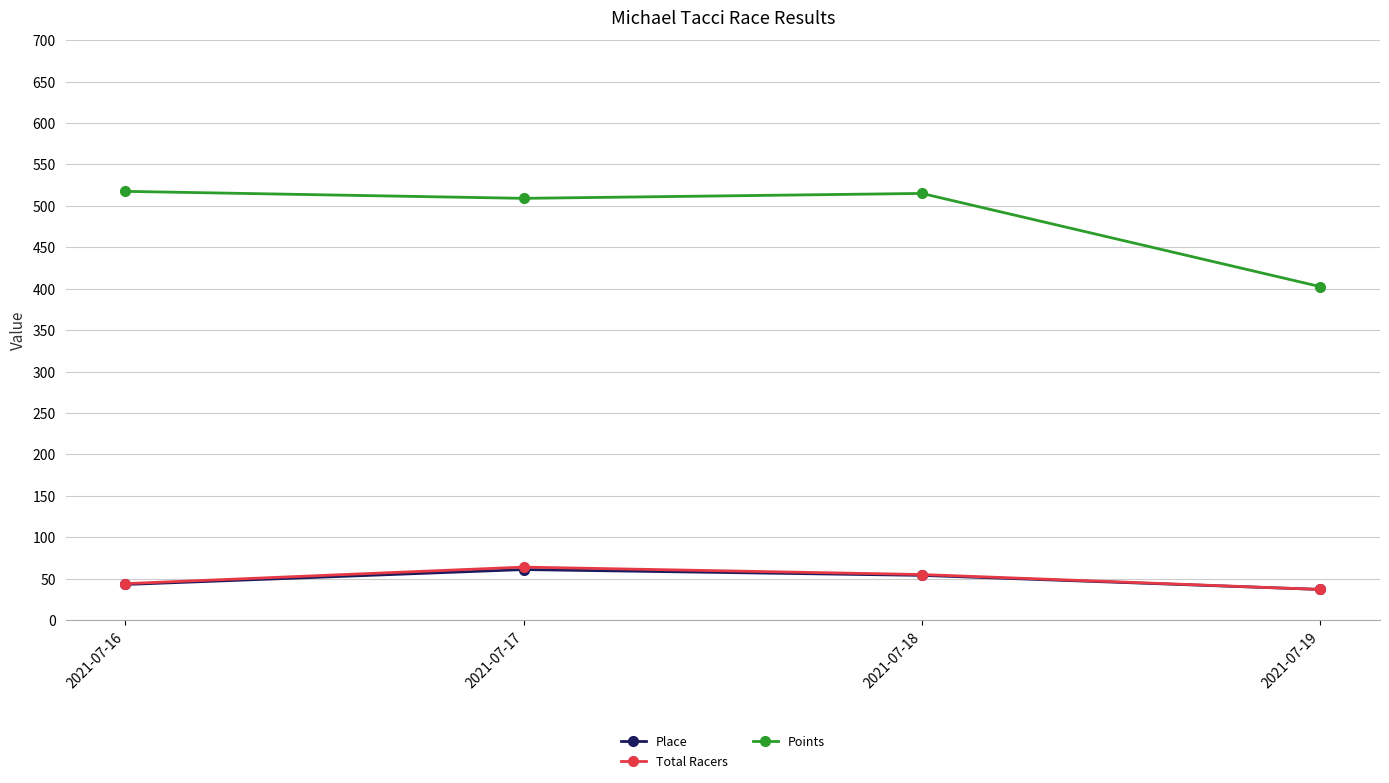

At which label does Total Racers reach its minimum?

2021-07-19